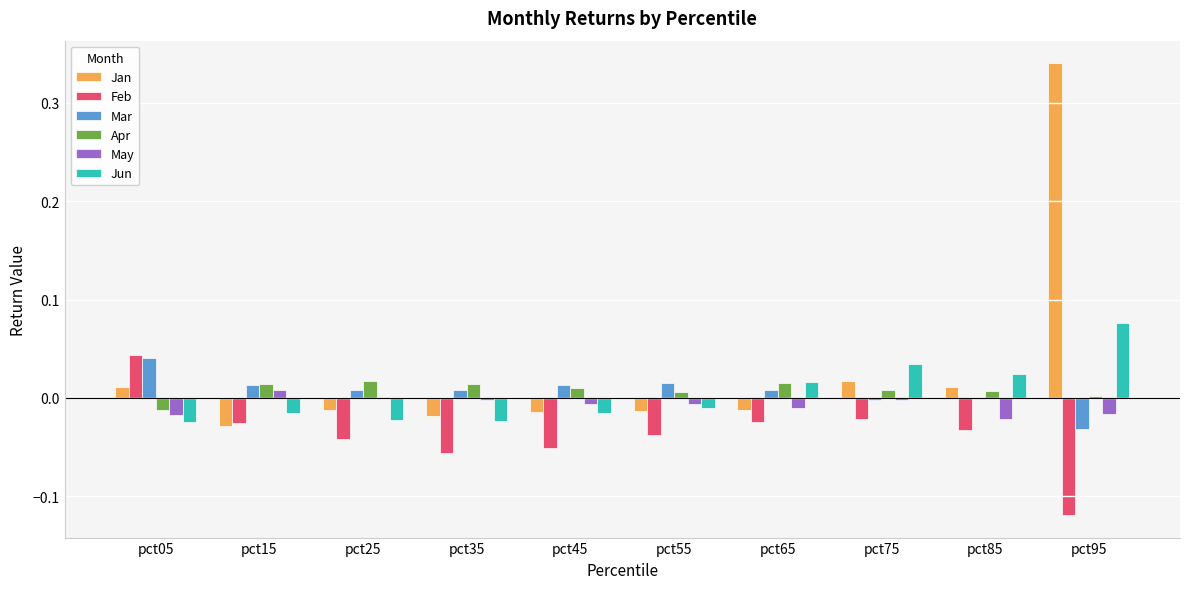

At which label does Jan first exceed 0?

pct05